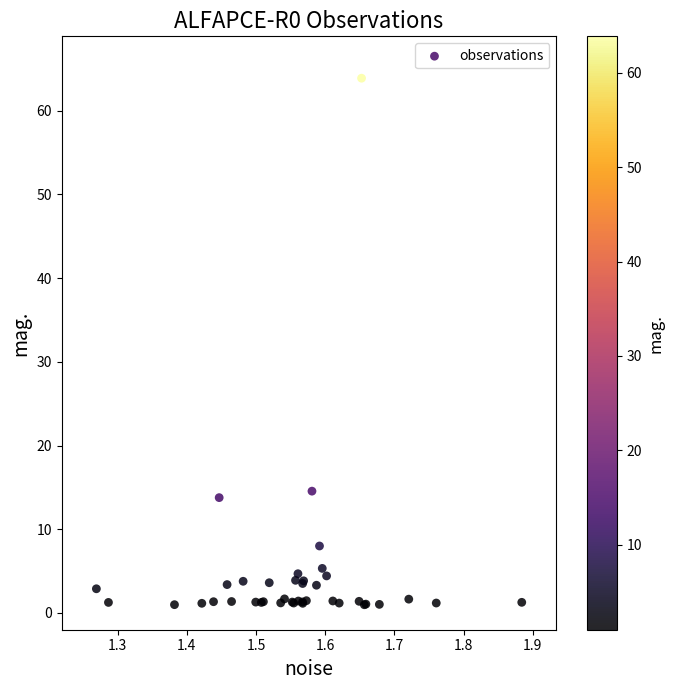

What Y value in the scatter plot is closest to 32?

14.5